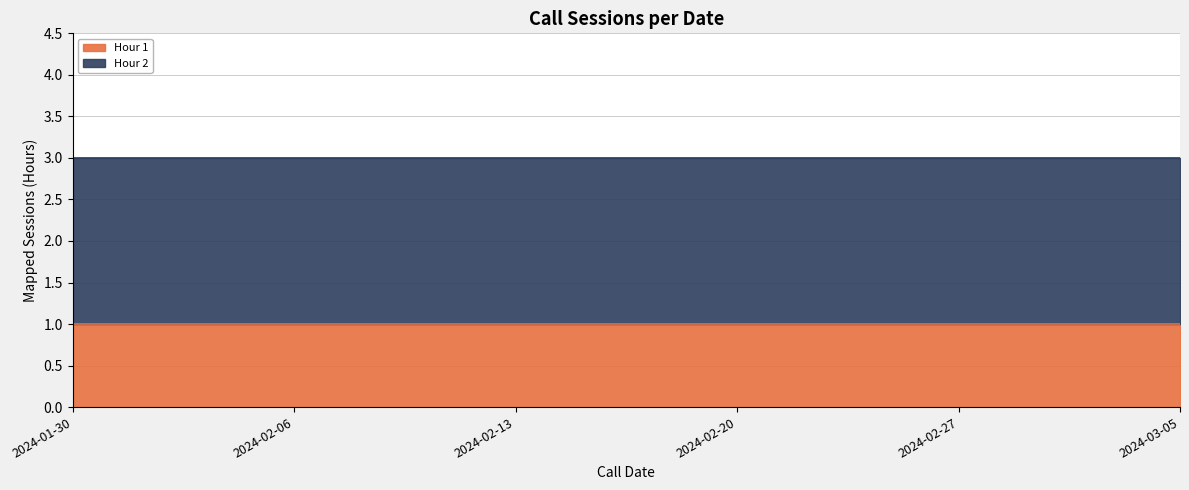

True or false: Hour 1 and Hour 2 cross at least once.

False